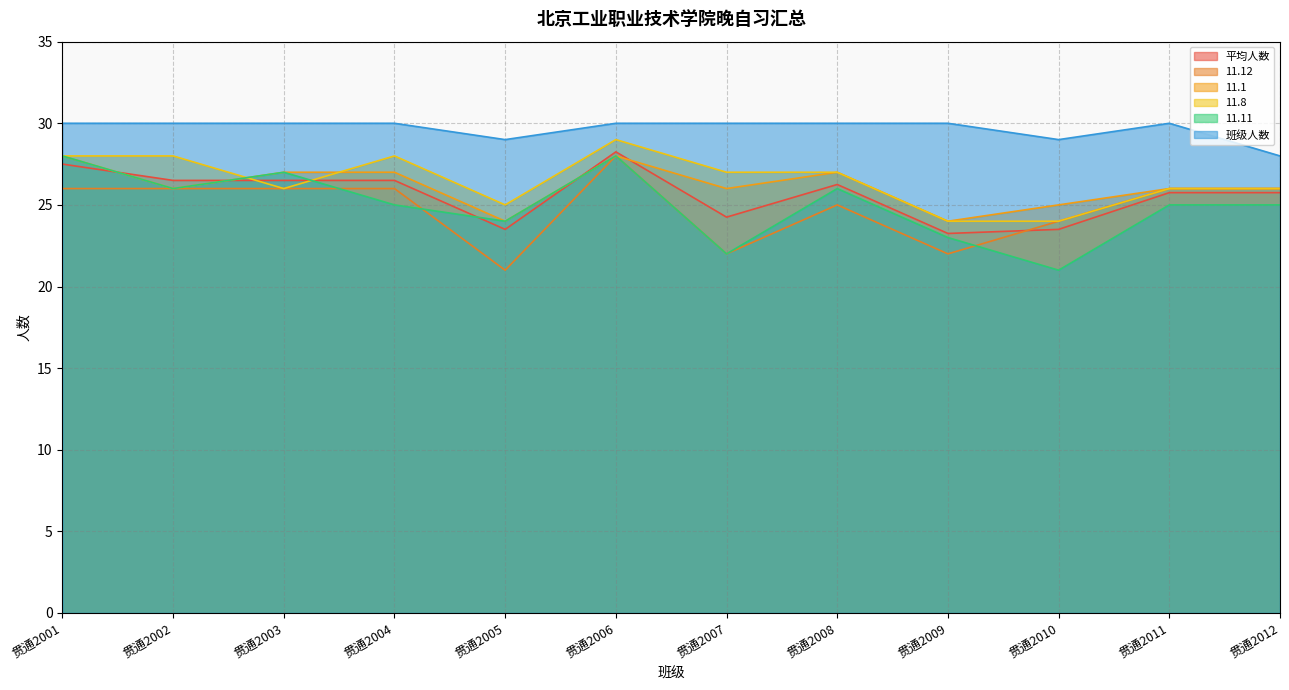

How many lines are shown in the chart?

6